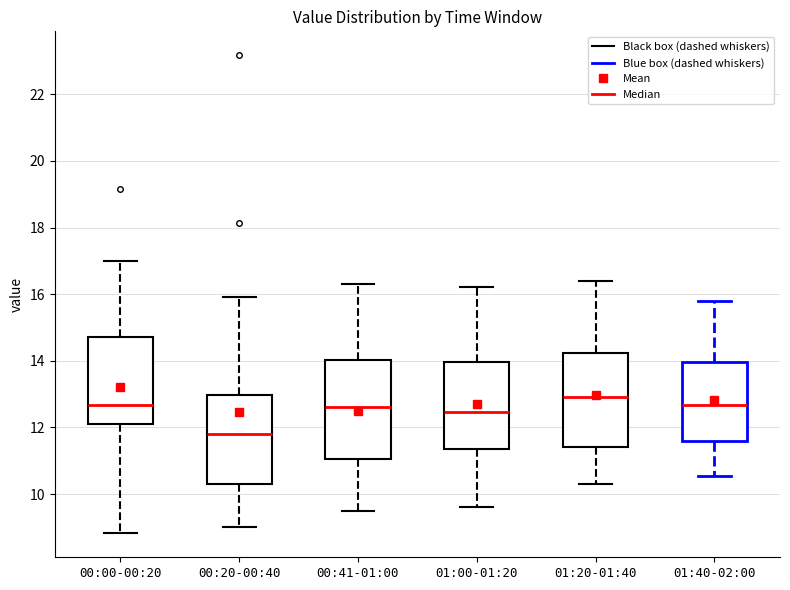

Reading left to right, read every box against the y-axis: the position of its median line, the range the box covers, and the ends of its whiskers. The values are not printed on the chart, so give them approximately, as read against the axis.

00:00-00:20: median 12.6, box 12.0 to 14.8, whiskers 8.8 to 17.0
00:20-00:40: median 11.8, box 10.4 to 13.0, whiskers 9.0 to 16.0
00:41-01:00: median 12.6, box 11.0 to 14.0, whiskers 9.6 to 16.4
01:00-01:20: median 12.4, box 11.4 to 14.0, whiskers 9.6 to 16.2
01:20-01:40: median 13.0, box 11.4 to 14.2, whiskers 10.4 to 16.4
01:40-02:00: median 12.6, box 11.6 to 14.0, whiskers 10.6 to 15.8